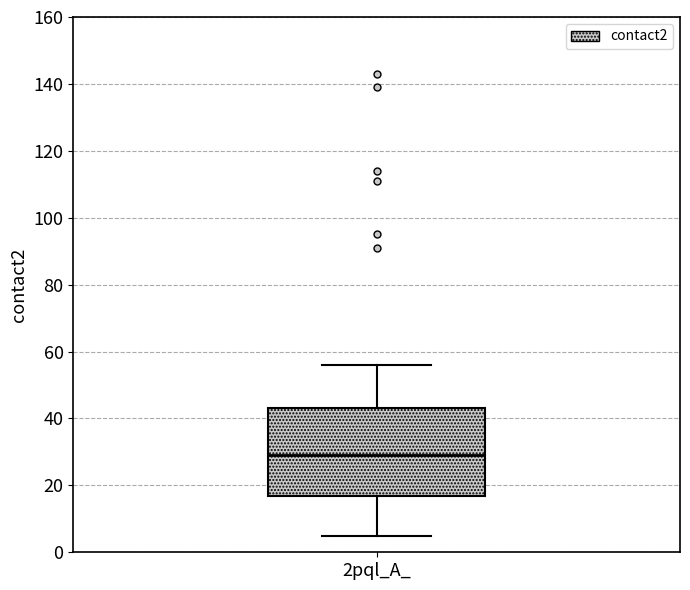

Transcribe this box plot: give where the median line is, the range the box spans, and where the two whiskers end, as read against the y-axis. The values are not printed on the chart, so give them approximately, as read against the axis.

median 30, box 16 to 44, whiskers 6 to 56